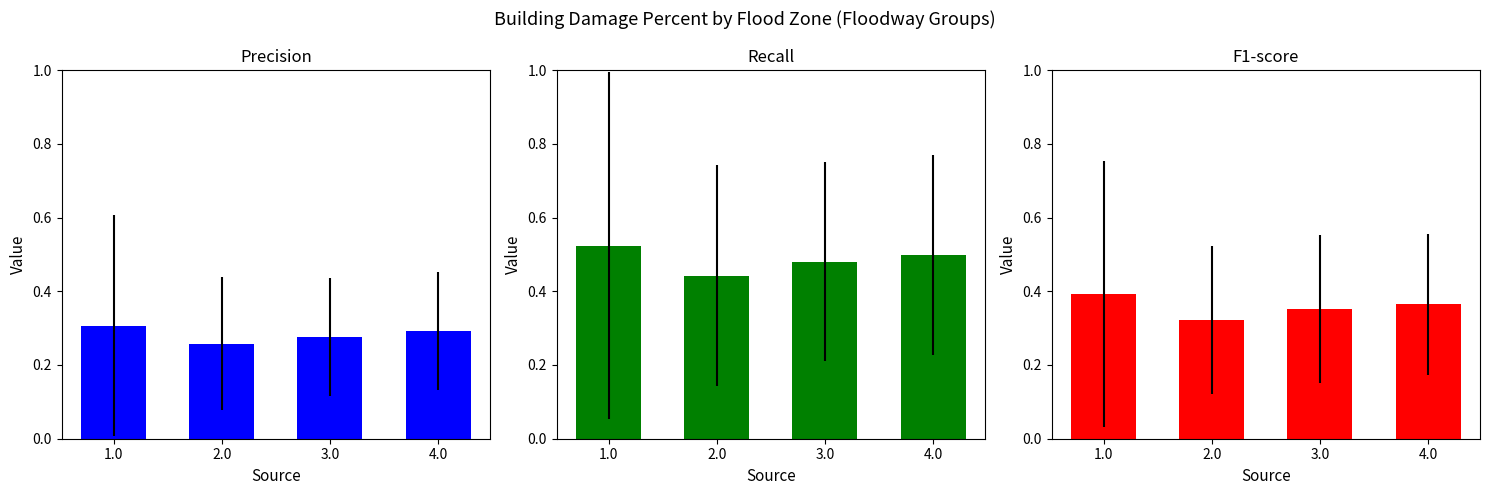

What is the value of the F1-score bar at the 4th from the left?

0.4